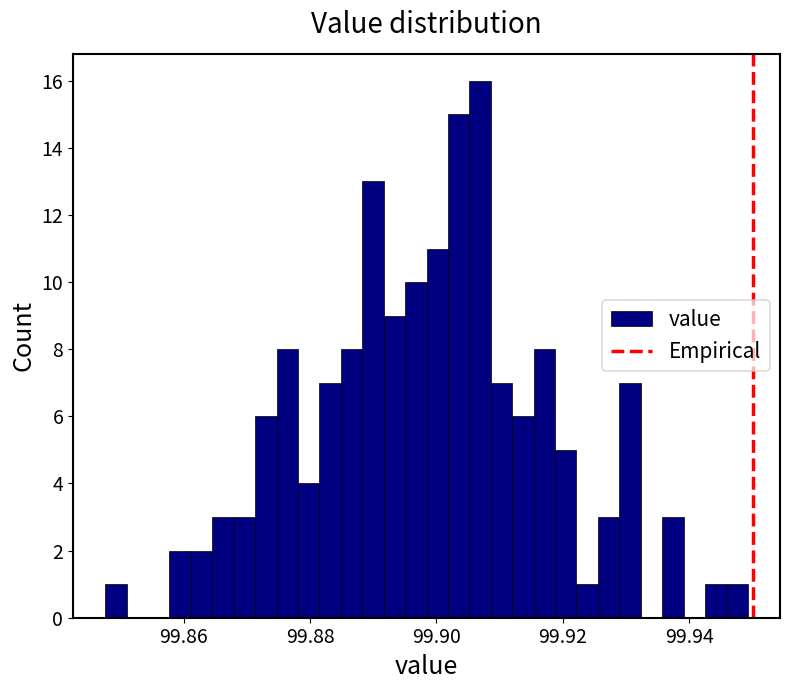

Around what value on the x-axis is the tallest bar? Give the approximate position of its centre, as read against the axis.

99.906